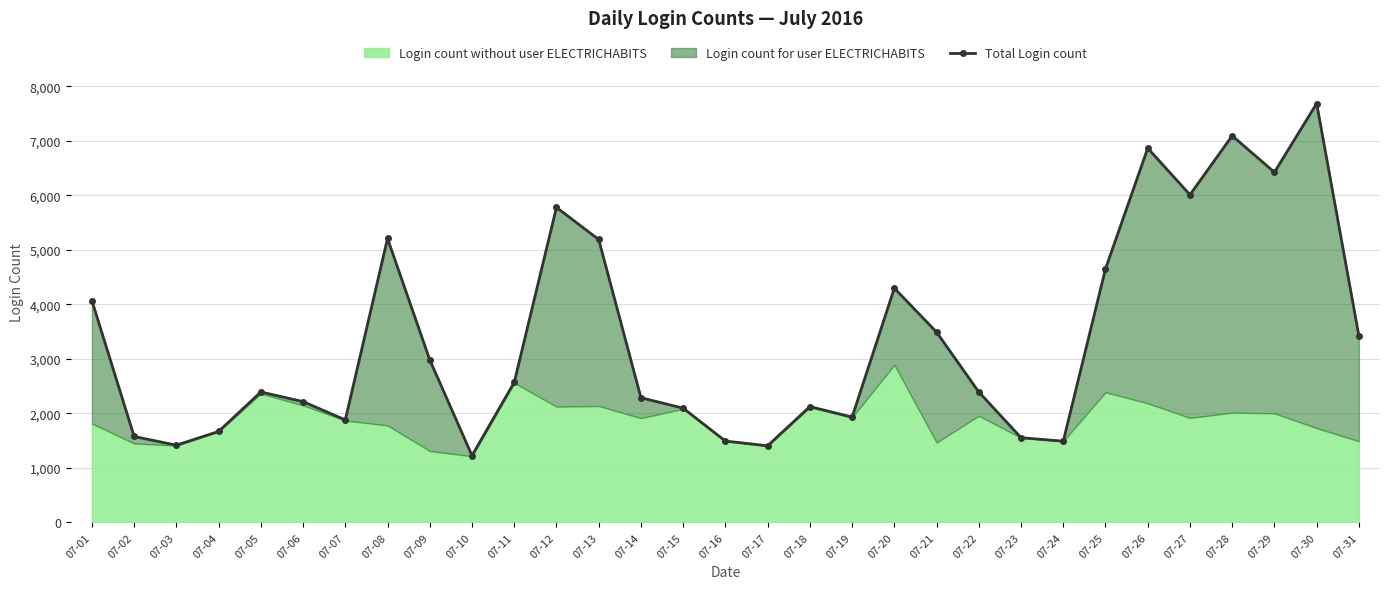

Does the chart have visible grid lines?

Yes